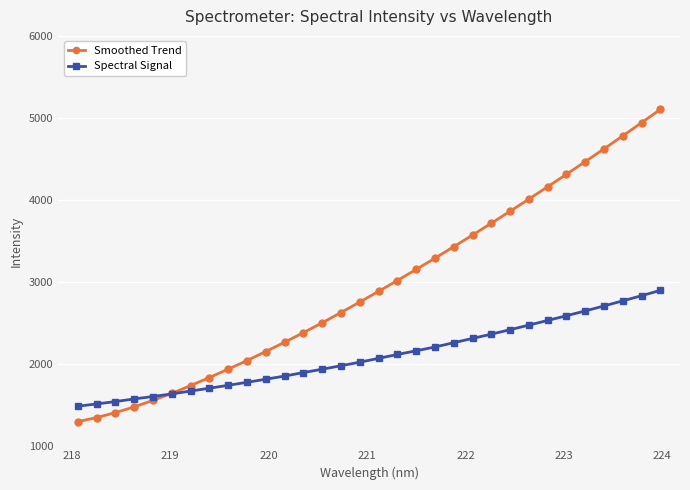

Which series has the widest spread of values?

Smoothed Trend